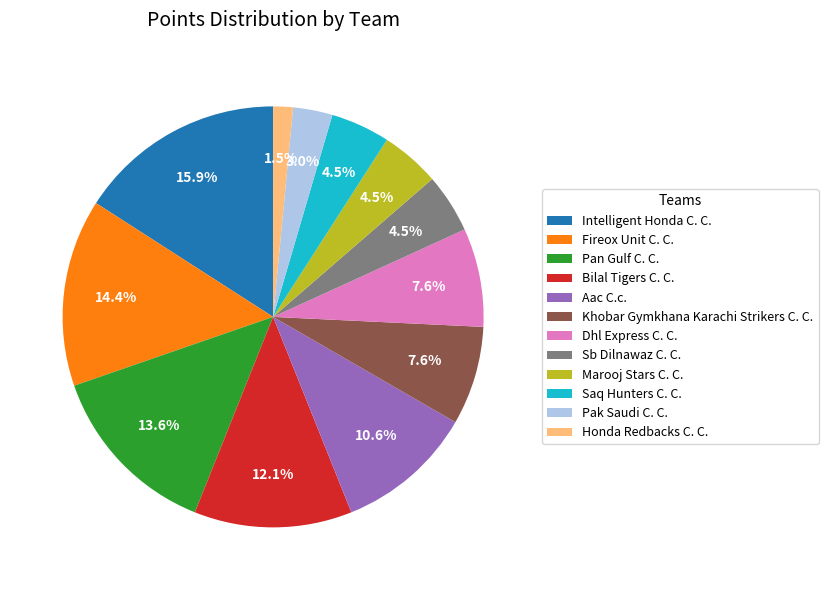

Is there a majority slice in this chart?

No